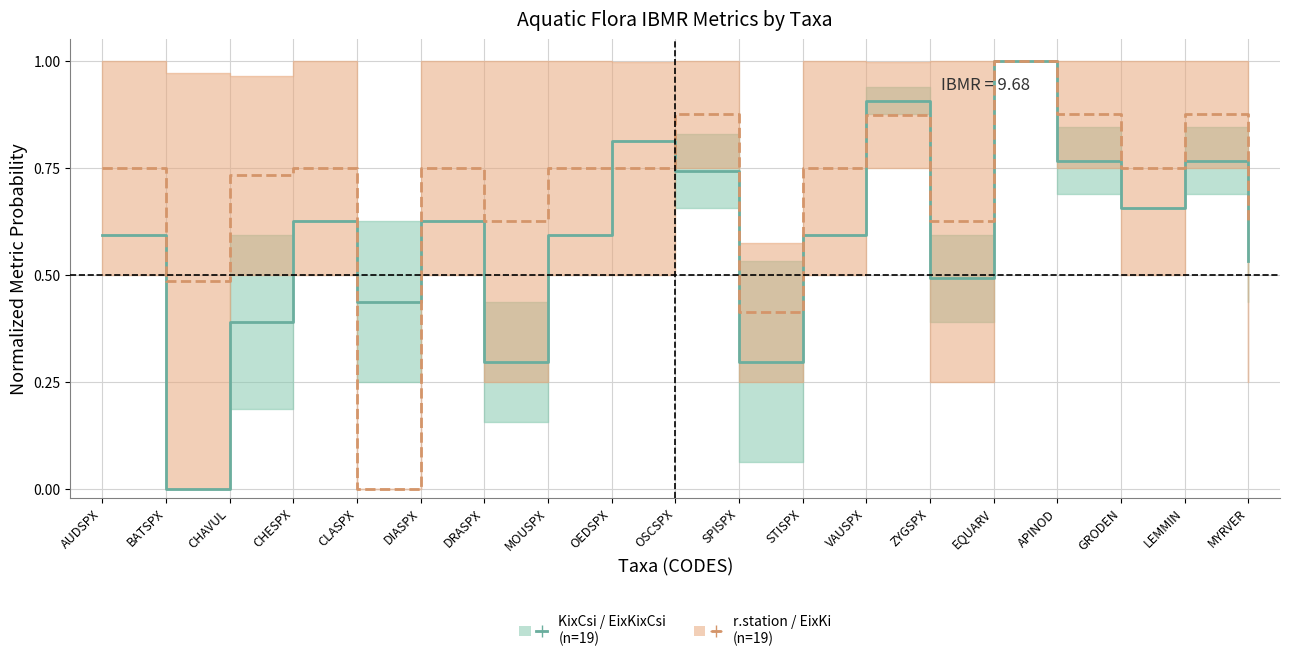

How many lines are shown in the chart?

2